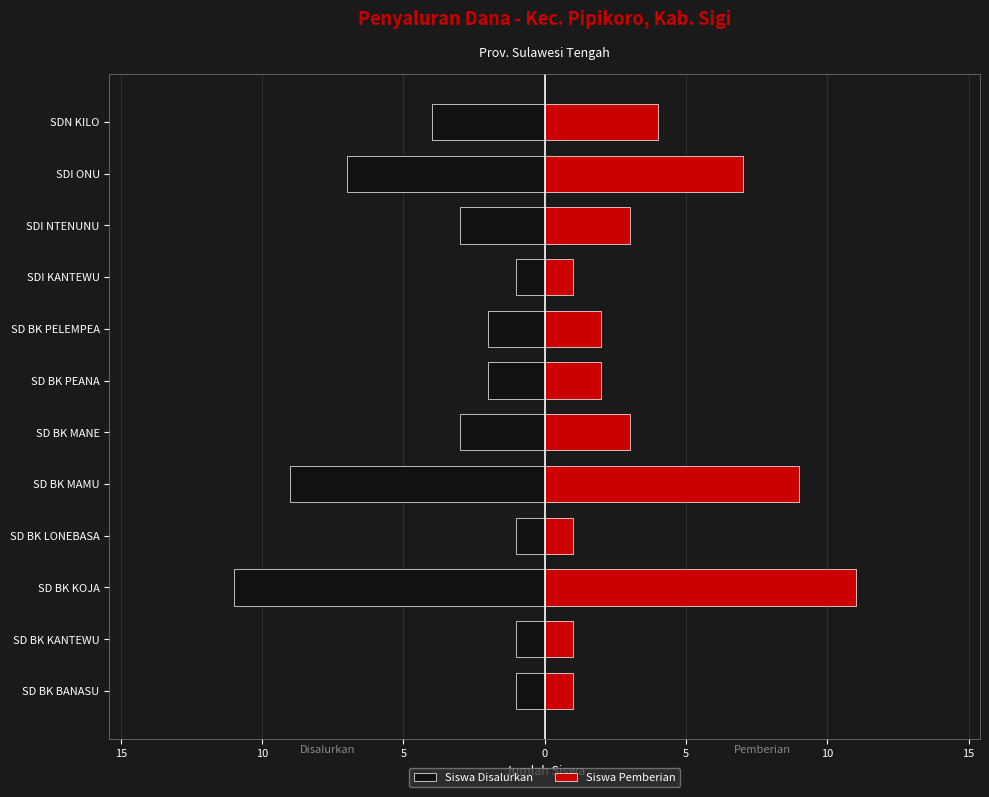

What is the maximum value for Siswa Disalurkan?

-1